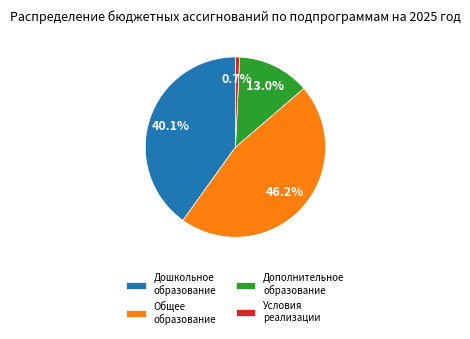

Which has a higher value, Условия реализации or Дошкольное образование?

Дошкольное образование